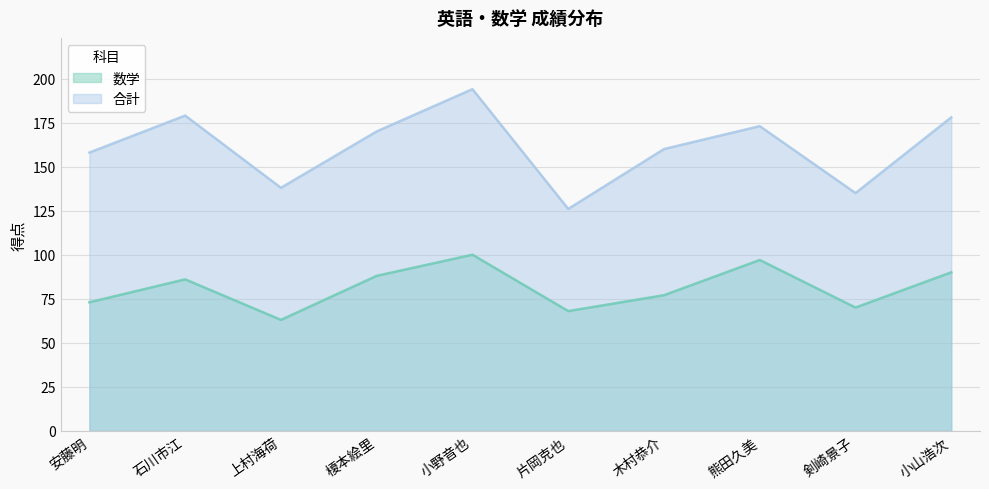

True or false: 数学 and 合計 cross at least once.

False